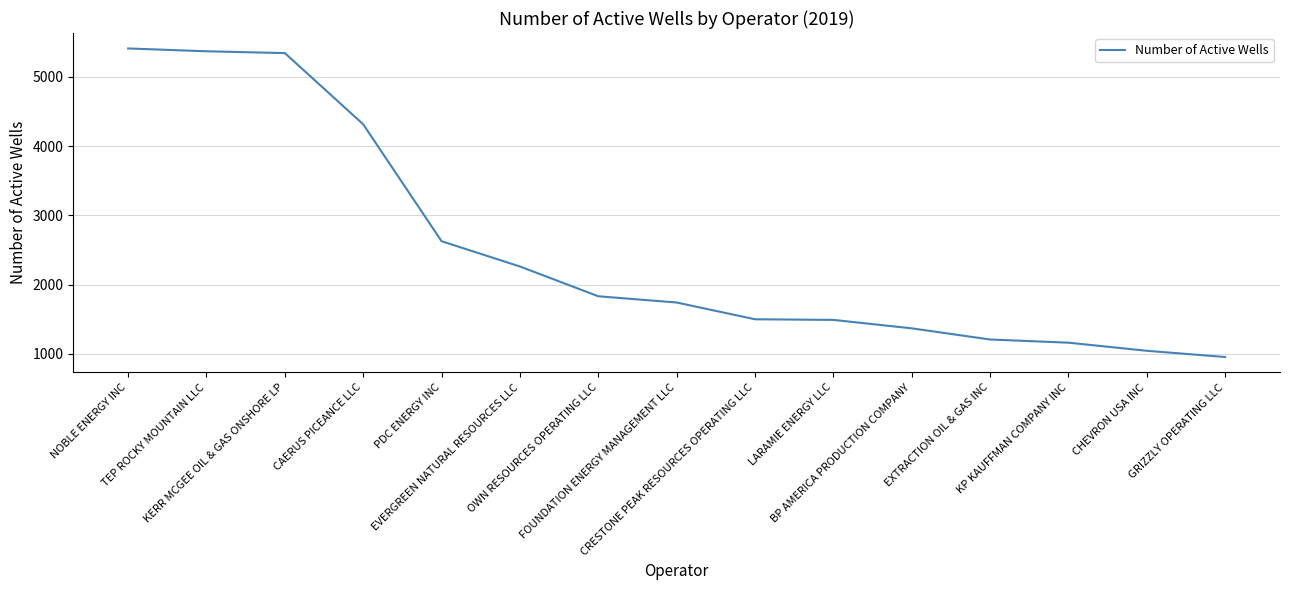

Is this an area chart (filled region under the line)?

No